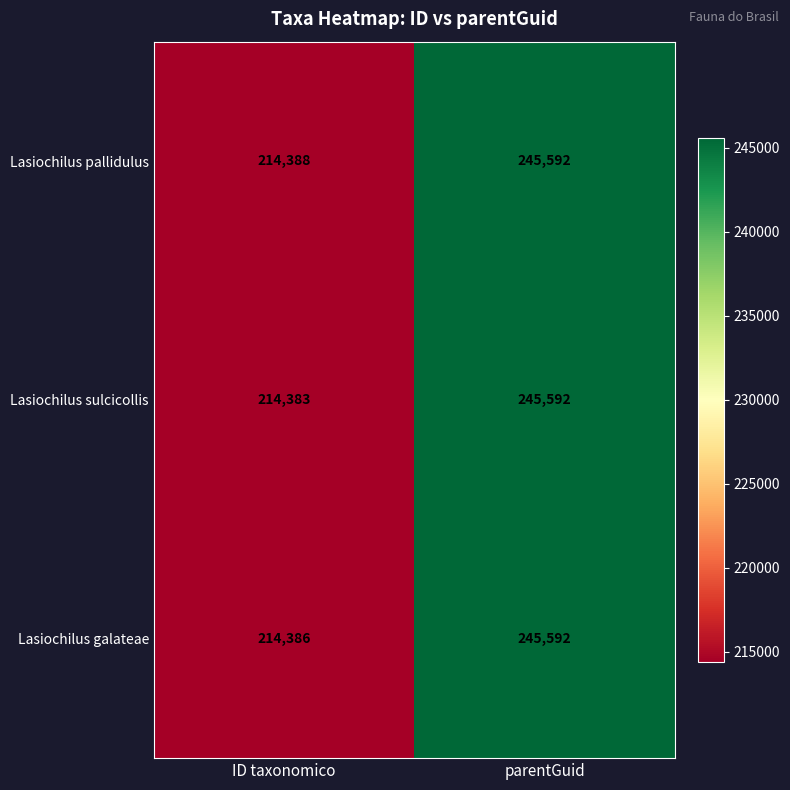

Rank the series by their average value, from highest to lowest.

Lasiochilus pallidulus, Lasiochilus galateae, Lasiochilus sulcicollis